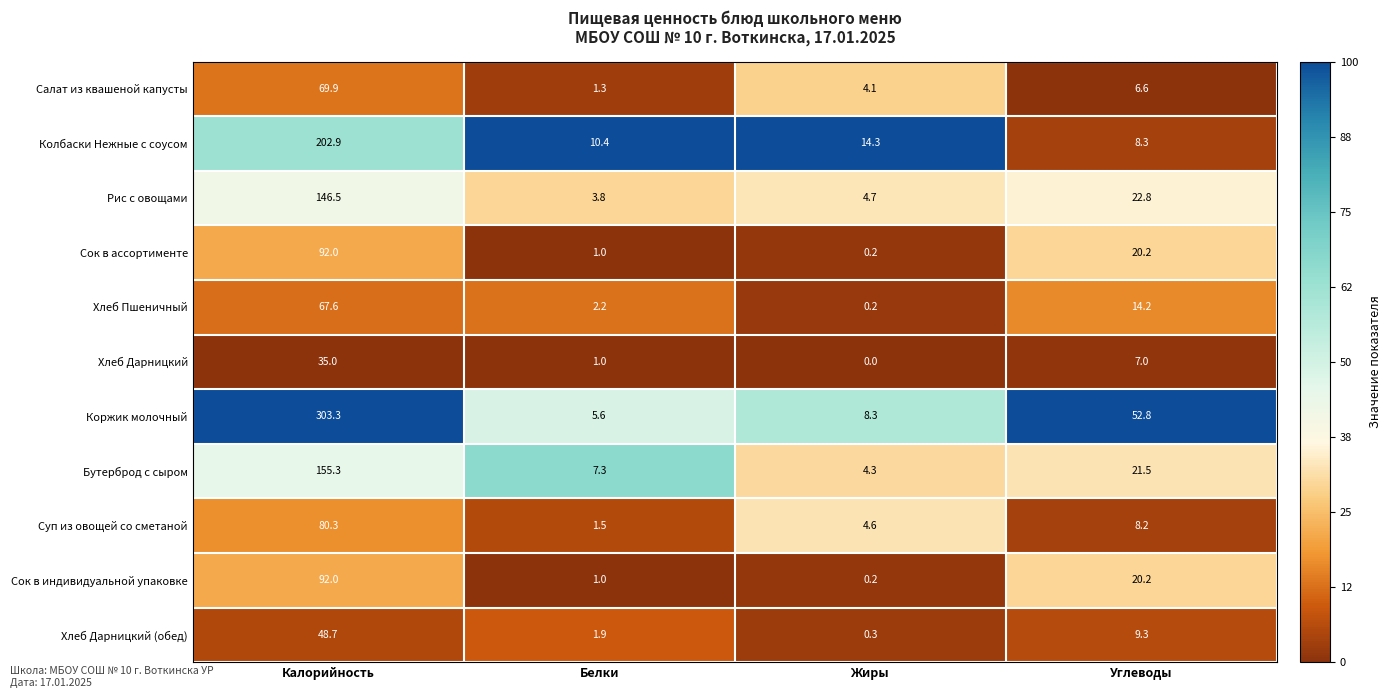

Between Калорийность and Белки, which series saw the biggest shift?

Коржик молочный